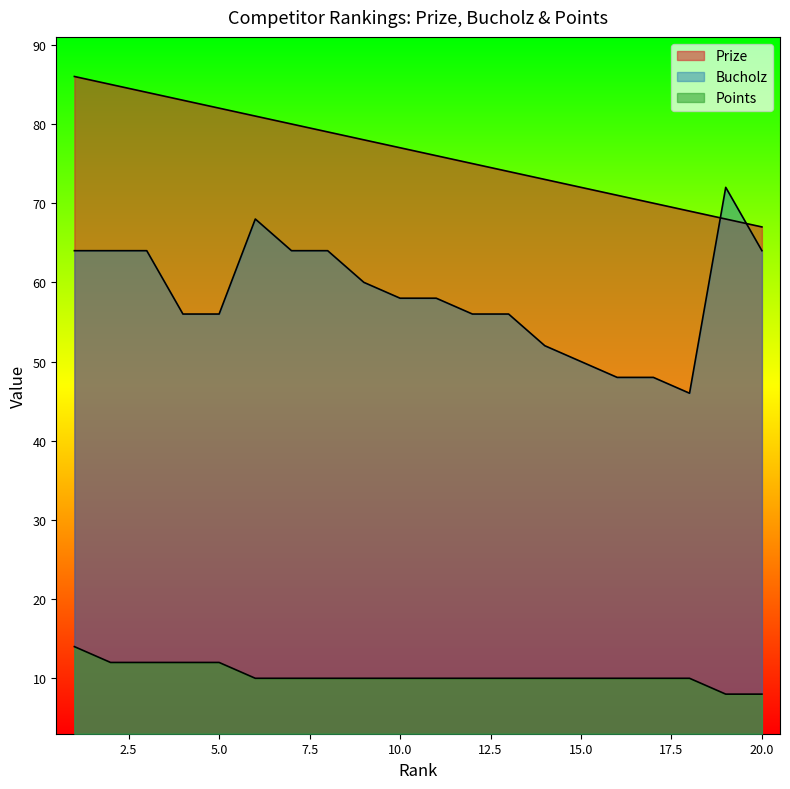

Is the value of Points at 1 greater than the value of Bucholz at 7?

No